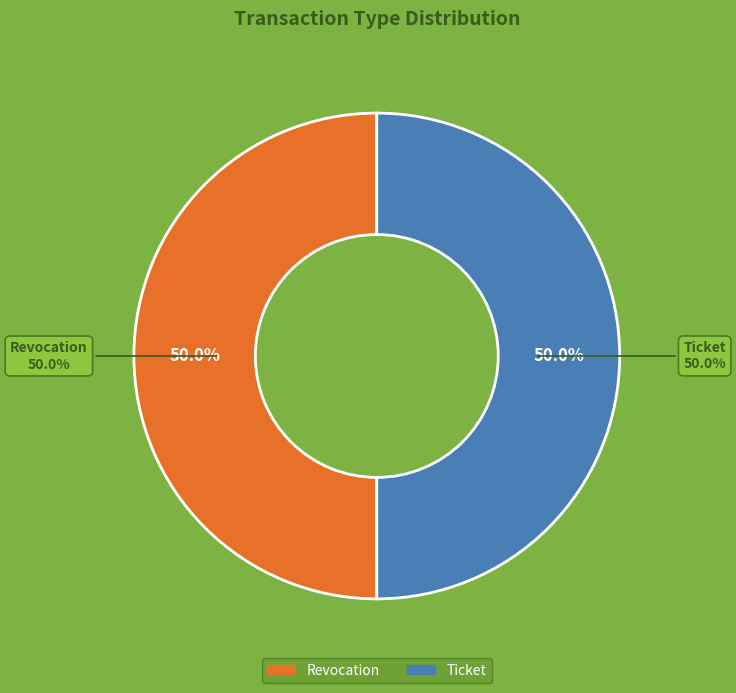

Count the number of slices in the pie.

2